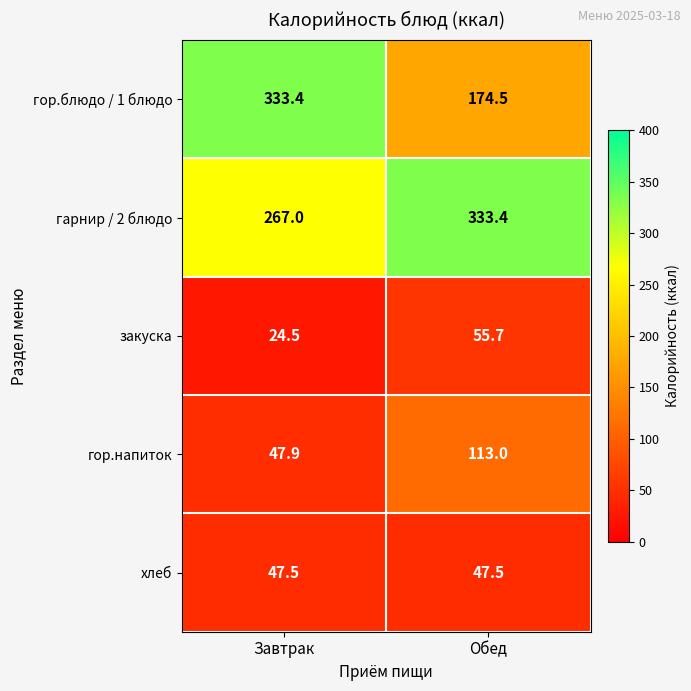

The value of закуска at Завтрак is 13.4. True or false?

False